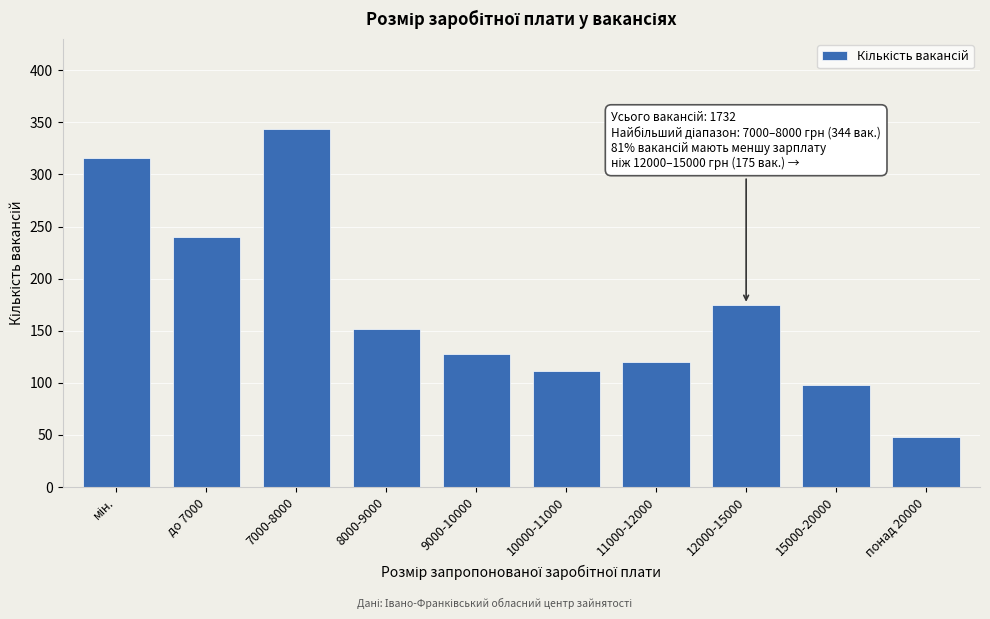

Reading right to left, transcribe all the data shown in this chart.

48	98	175	120	111	128	152	344	240	316